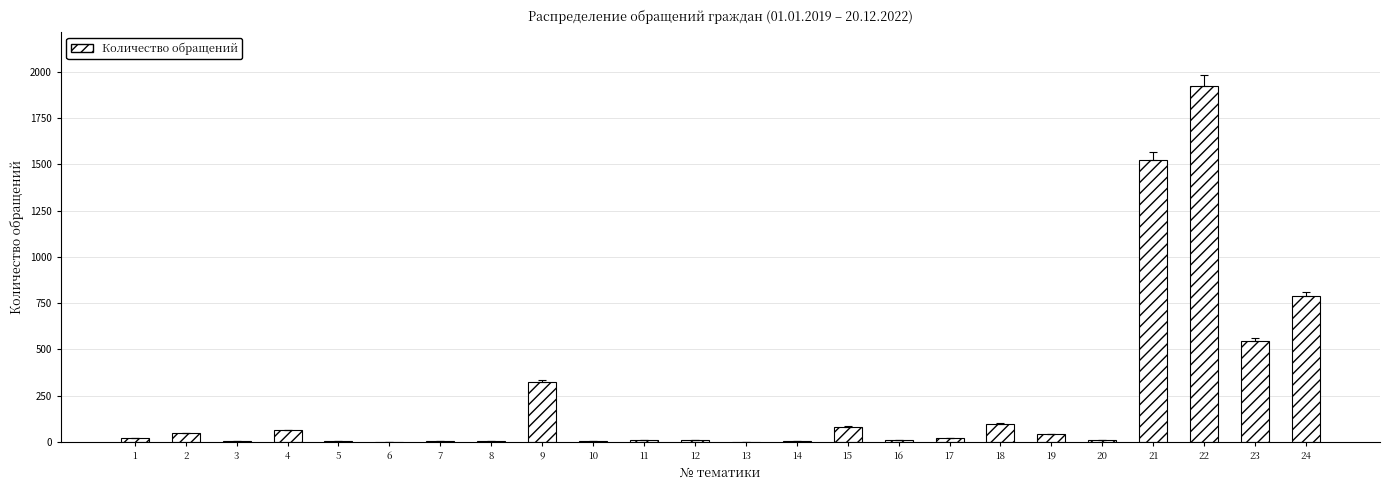

What is the sum of all values?

5569